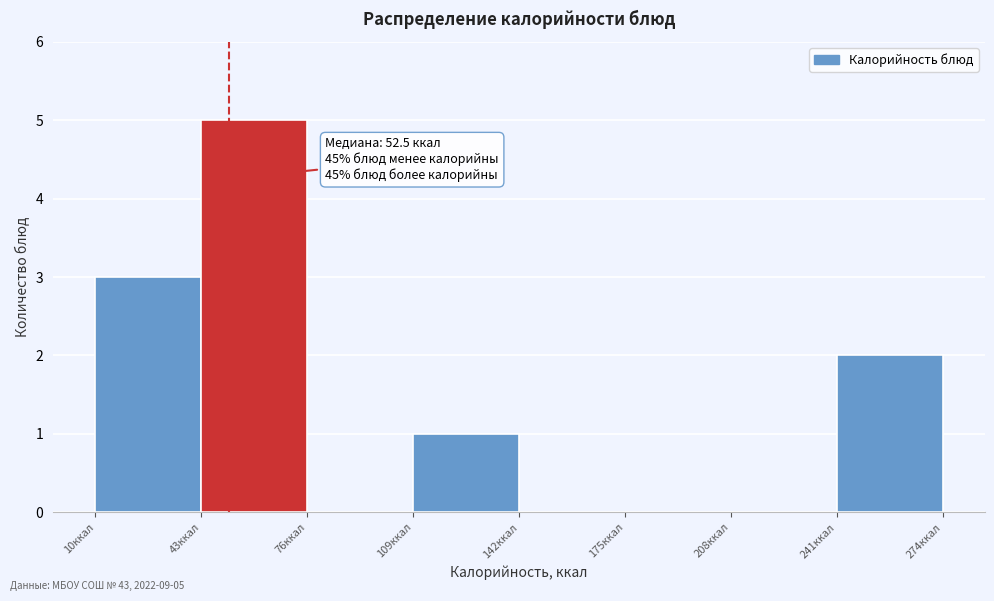

Which range on the x-axis has the tallest bar?

45 to 75